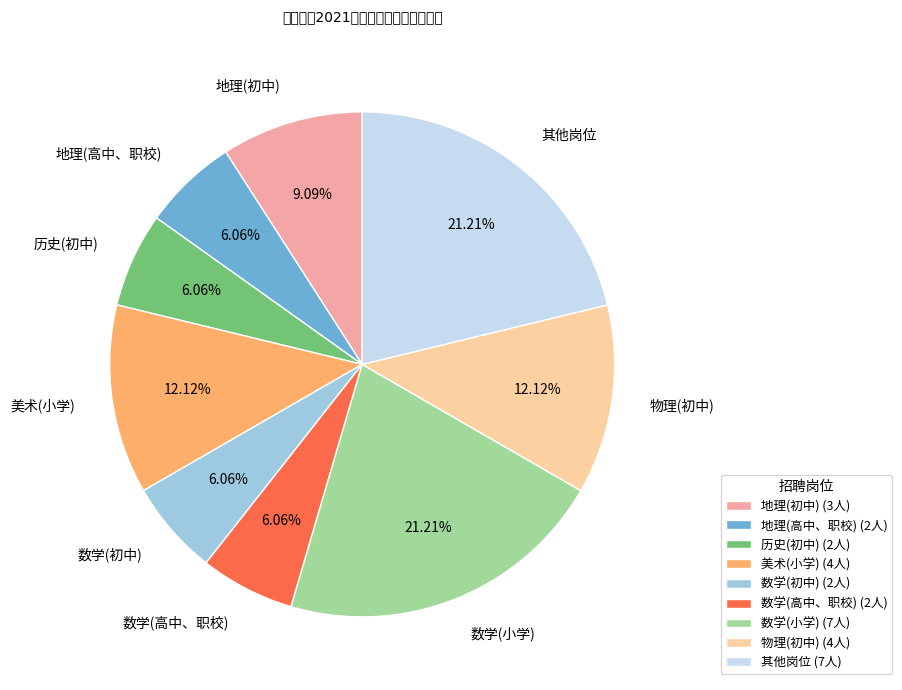

Is 美术(小学) the majority of the pie?

No